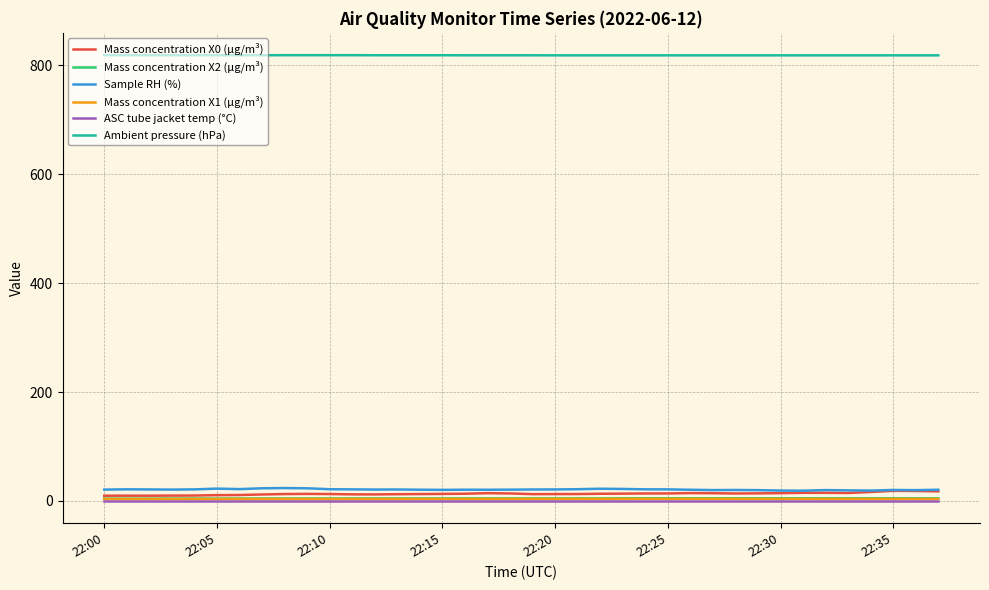

What is the greatest value displayed?

818.8